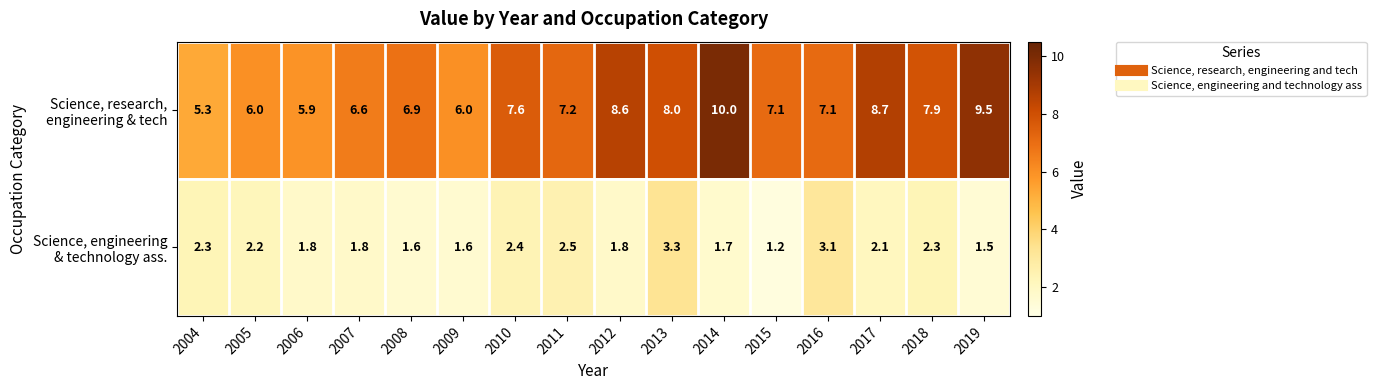

At which category is the sum across all series the highest?

2014